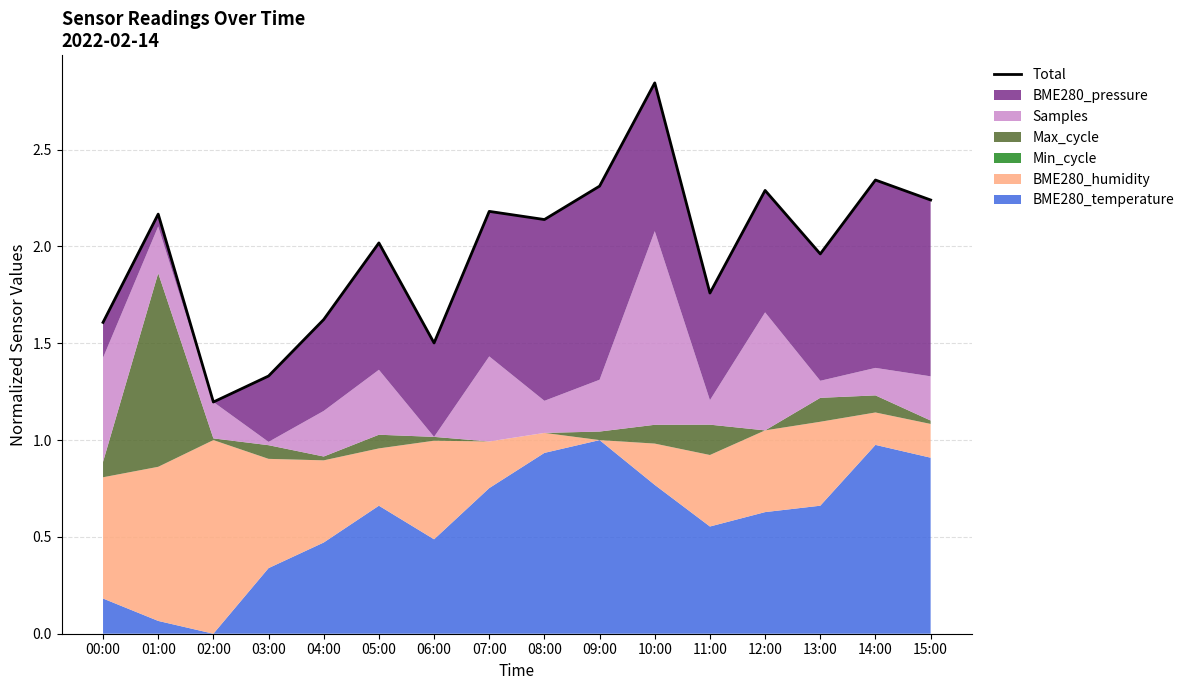

How many points are lower than both their immediate neighbors (excluding endpoints)?

5